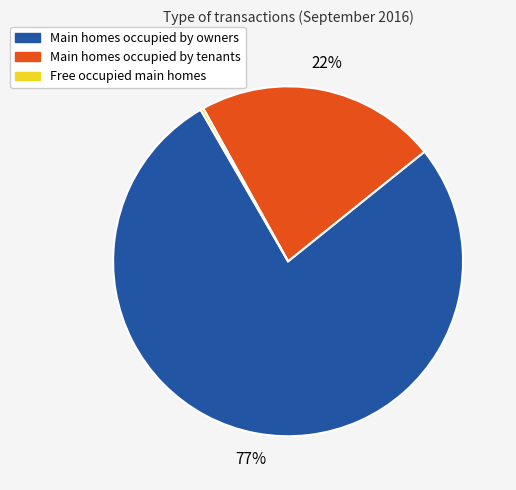

Is there any slice that represents more than half of the pie?

Yes